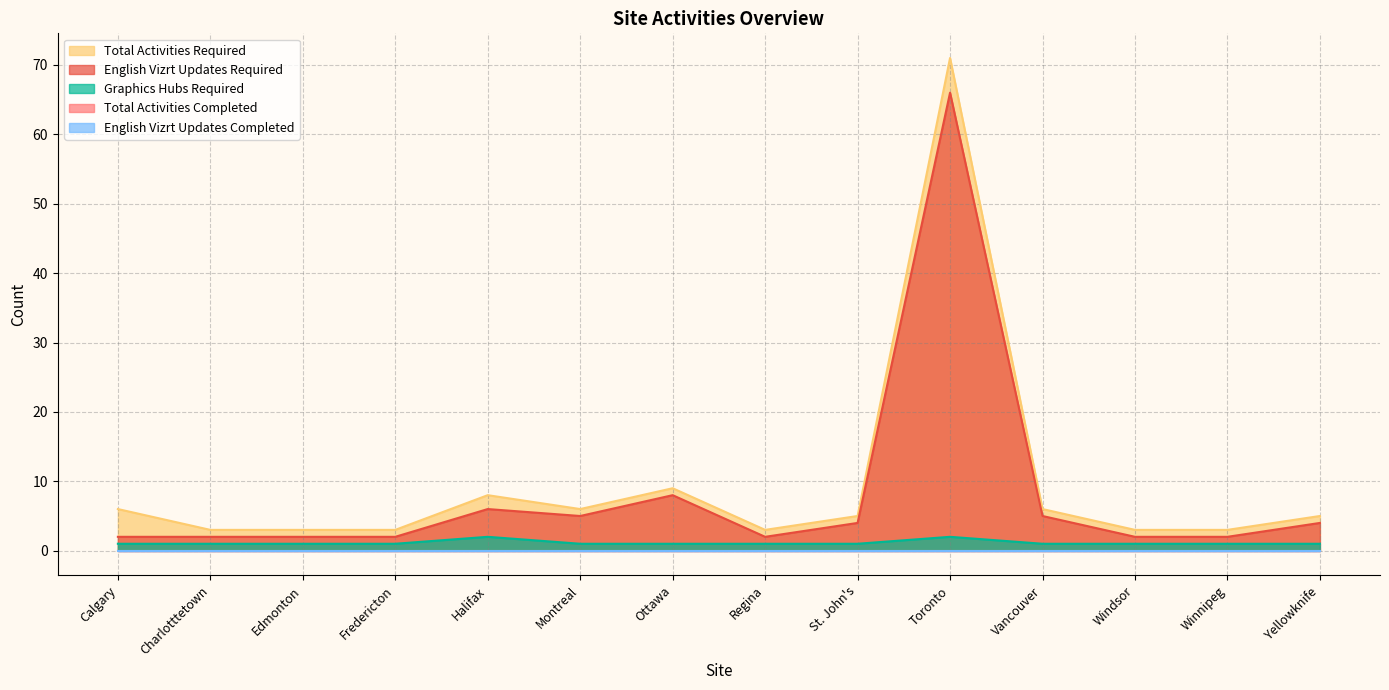

Is it true that Graphics Hubs Required equals 1 at Calgary?

True